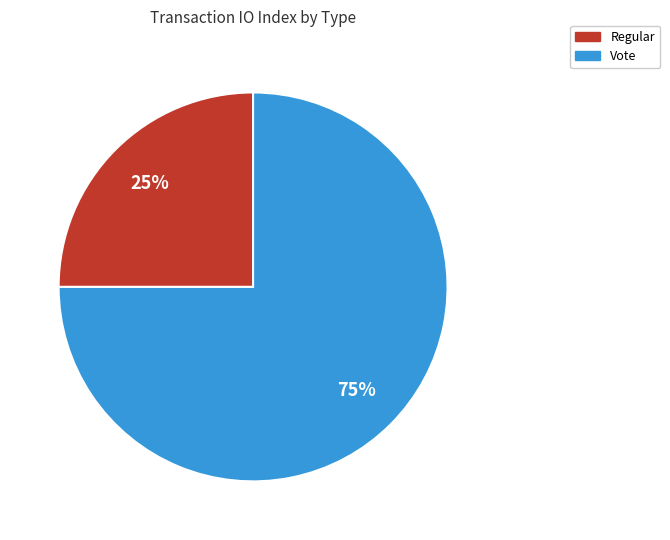

How many slices are in this pie chart?

2